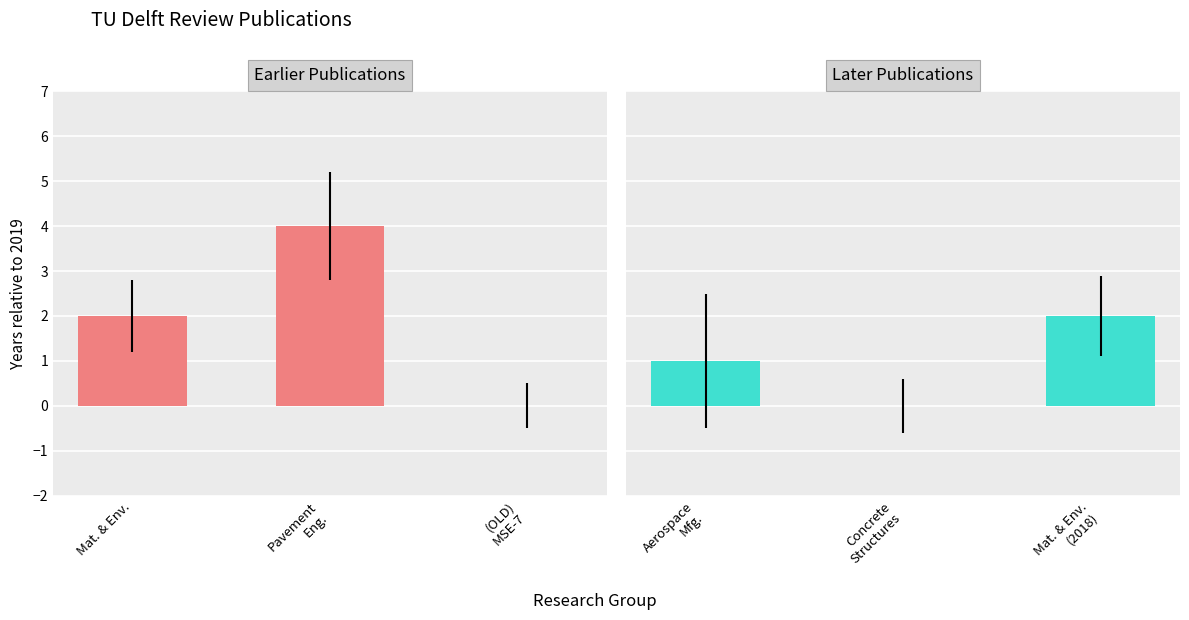

Which series has the largest total across all categories?

Earlier Publications